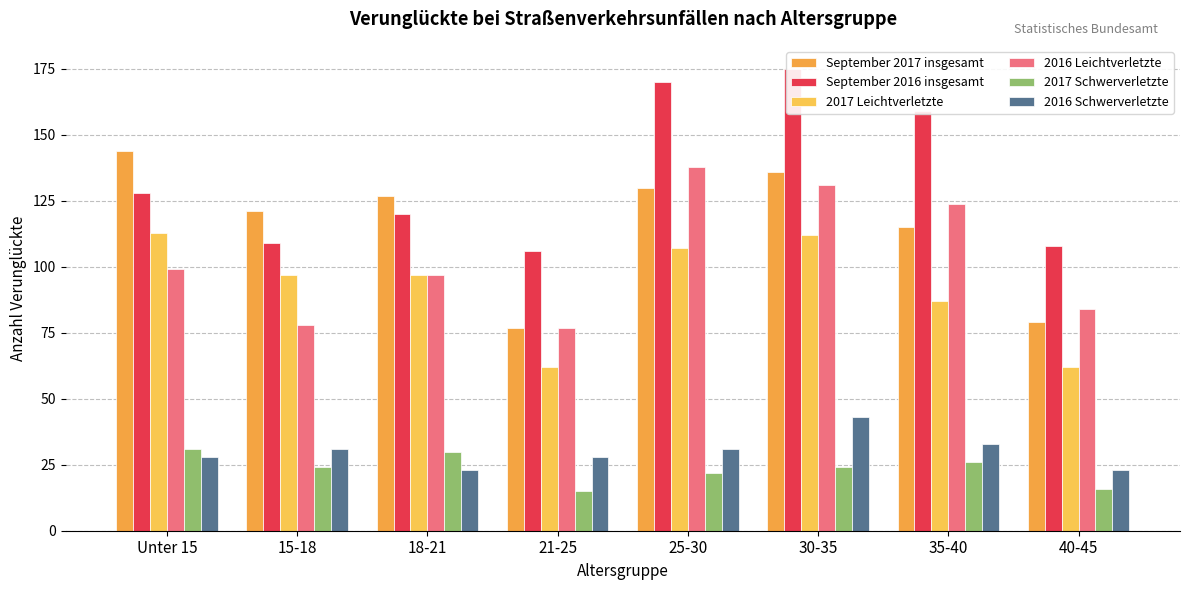

Which has a higher value, Unter 15 or 40-45?

Unter 15